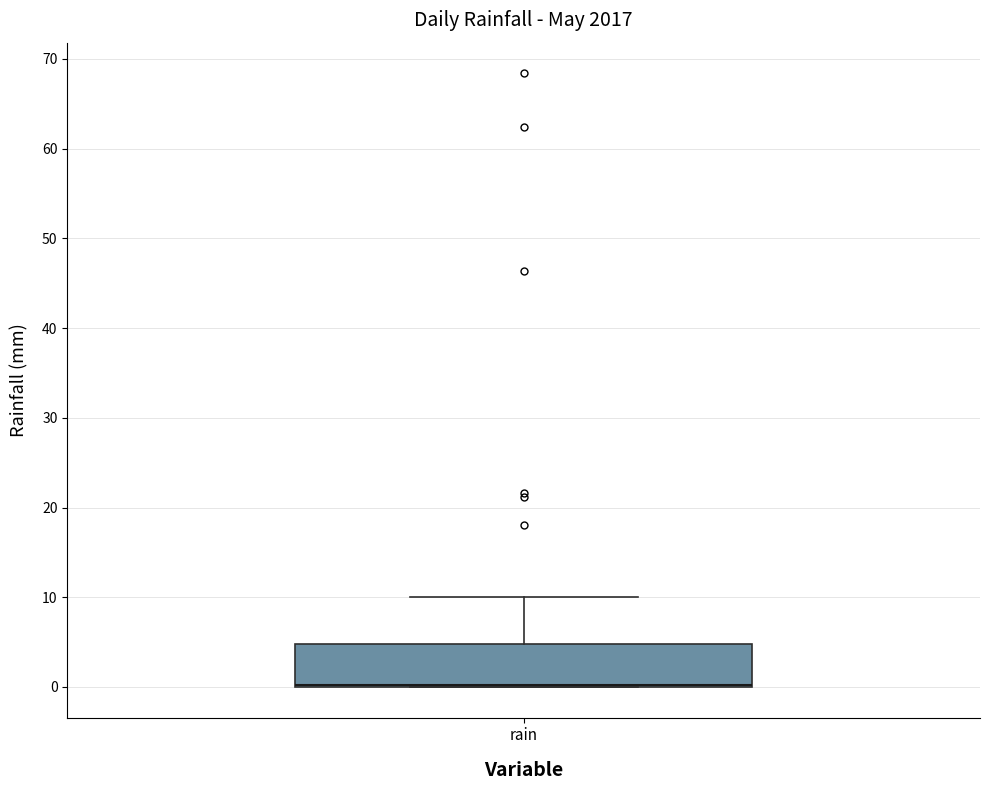

Read this box plot against the y-axis: the position of the median line, the range covered by the box, and the ends of both whiskers. The values are not printed on the chart, so give them approximately, as read against the axis.

median 0 (drawn on the box's lower edge), box 0 to 5, whiskers 0 to 10